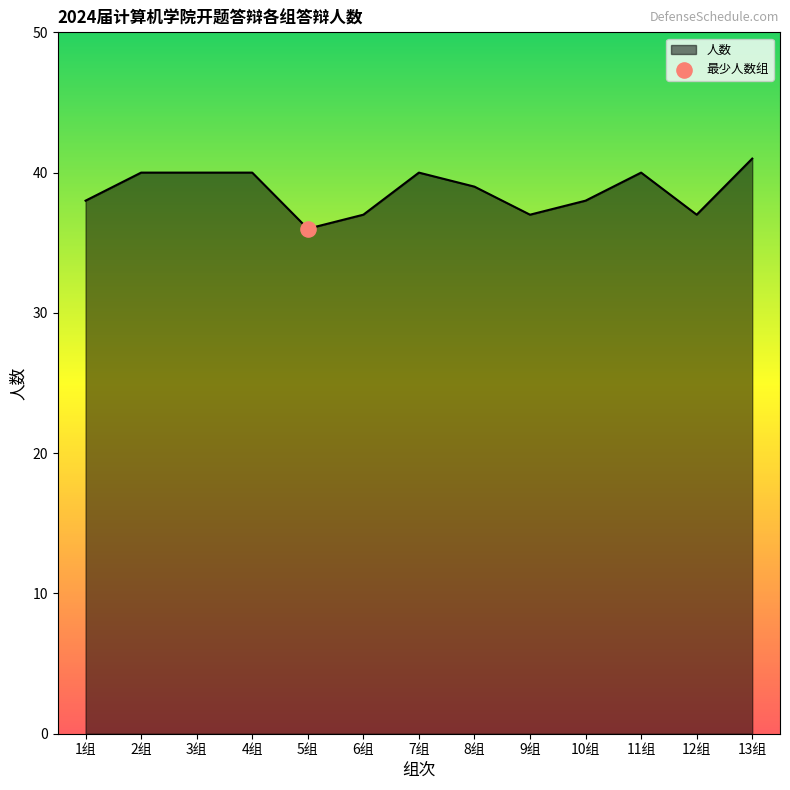

What is the change in value from 7组 to 8组?

-1